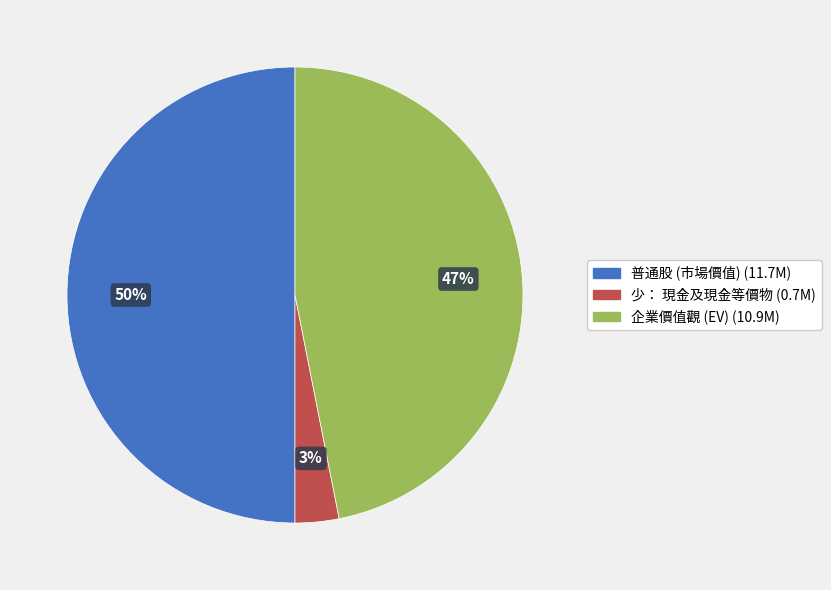

The 企業價值觀 (EV) slice represents 52% of the pie. True or false?

False